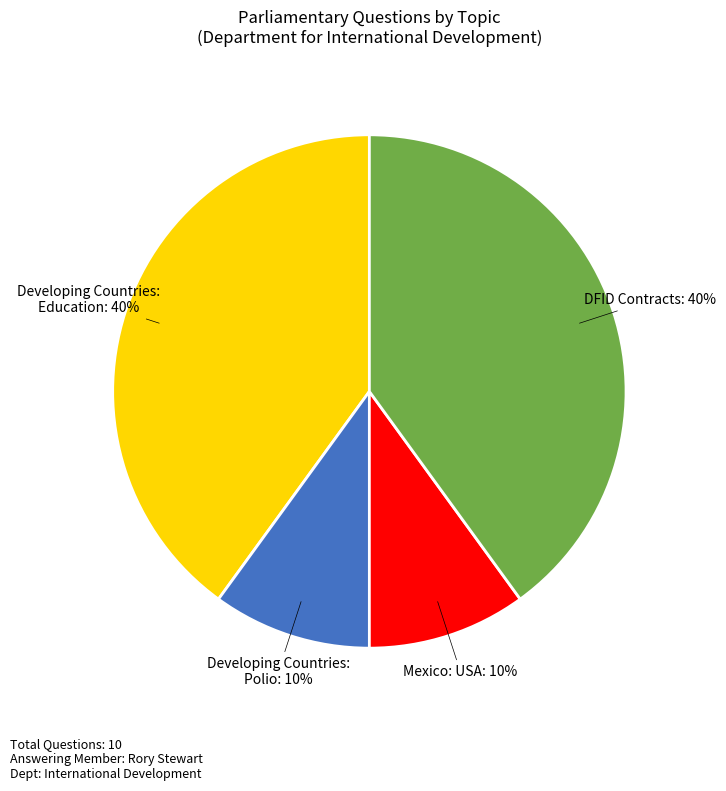

How many slices are in this pie chart?

4